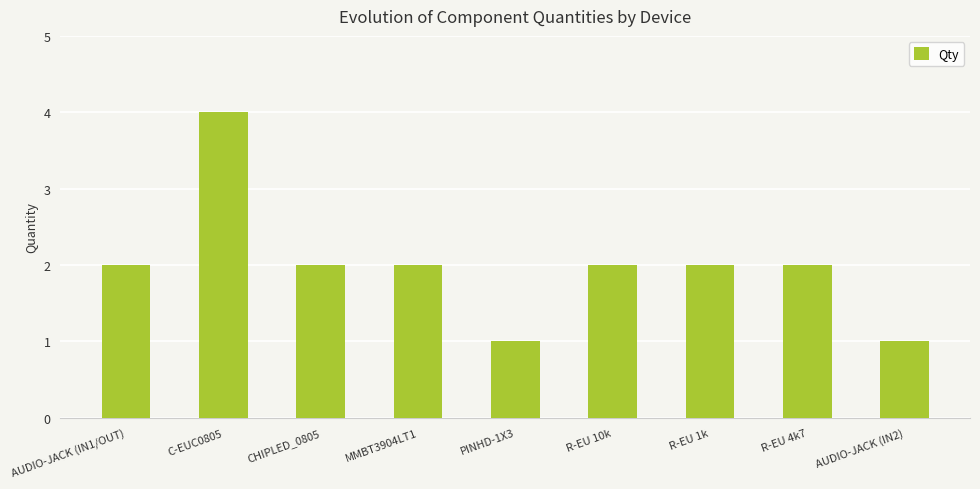

What is the value of the 5th bar from the left?

1